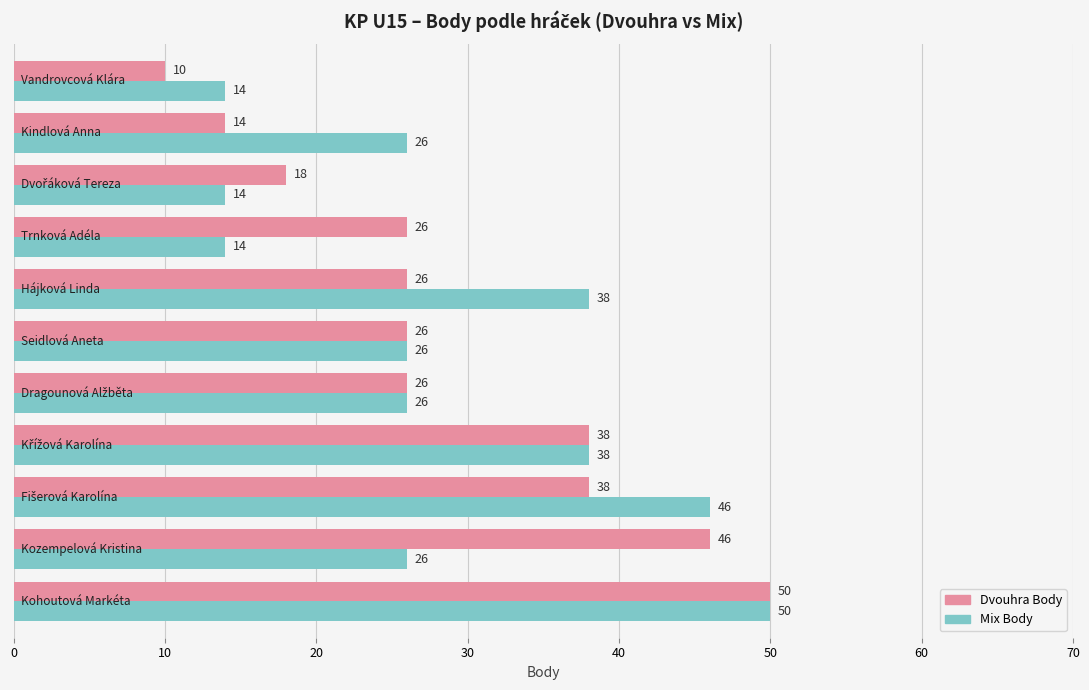

At how many categories does at least one series exceed 20?

9